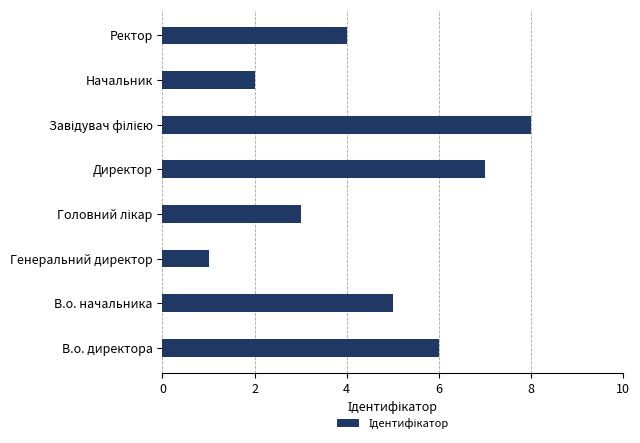

At which category does the chart reach its minimum across all series?

Генеральний директор